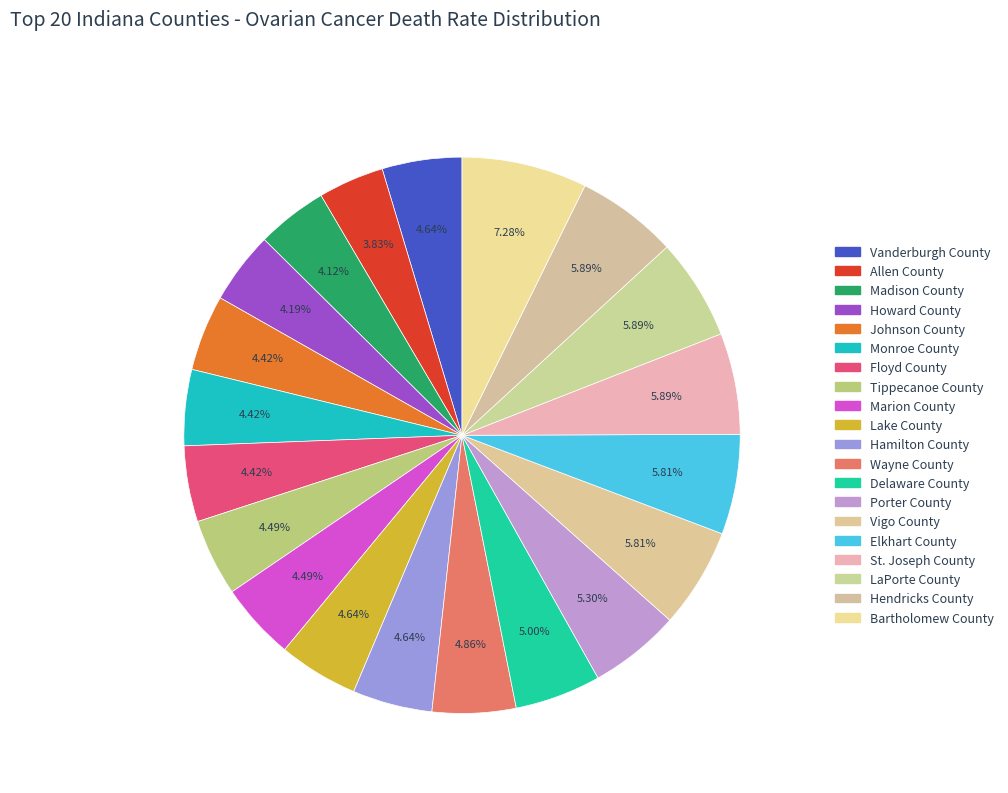

To the nearest percent, what is the average slice percentage?

5%